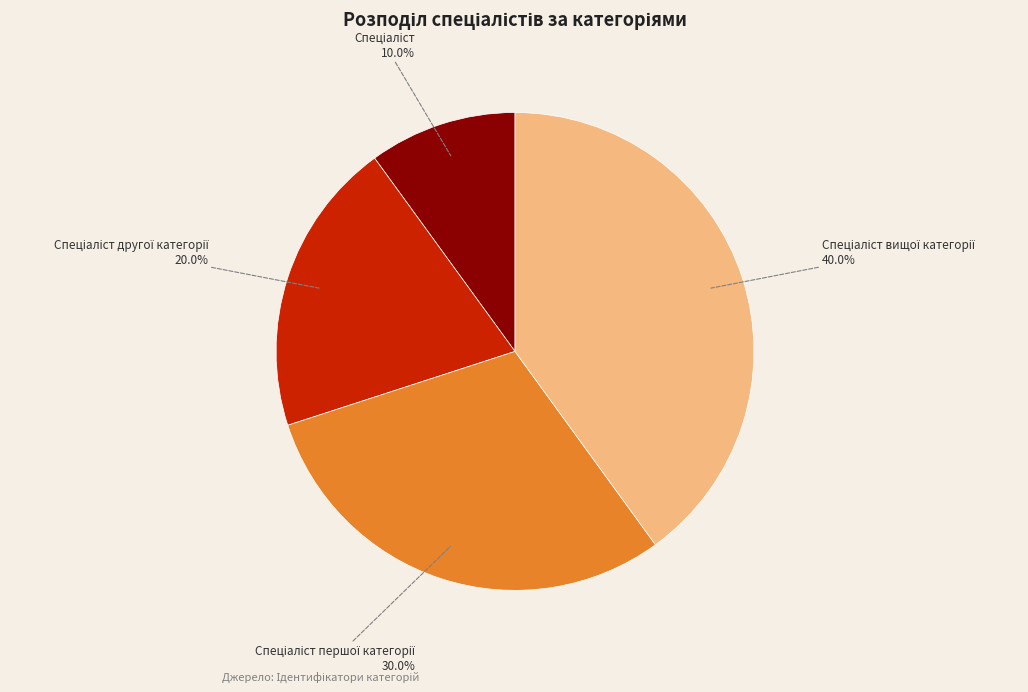

How many slices are in this pie chart?

4